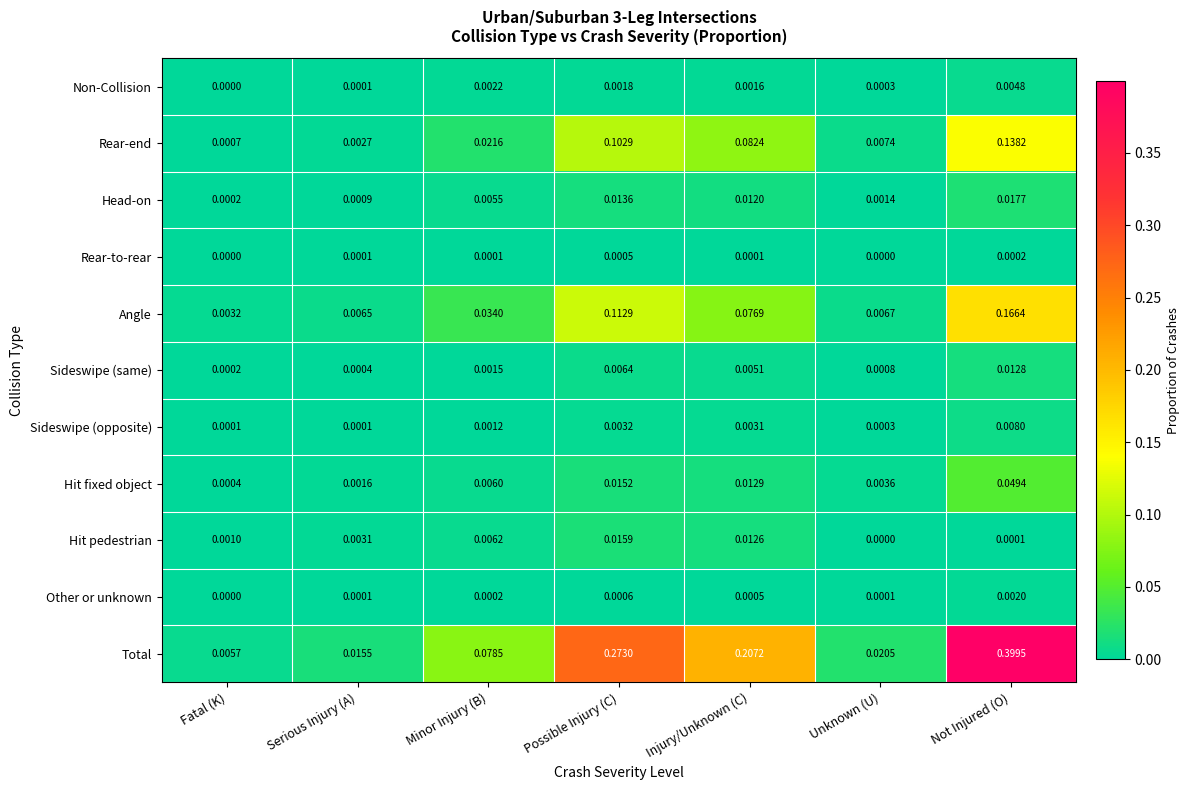

Which label corresponds to the largest value in the chart?

Not Injured (O)